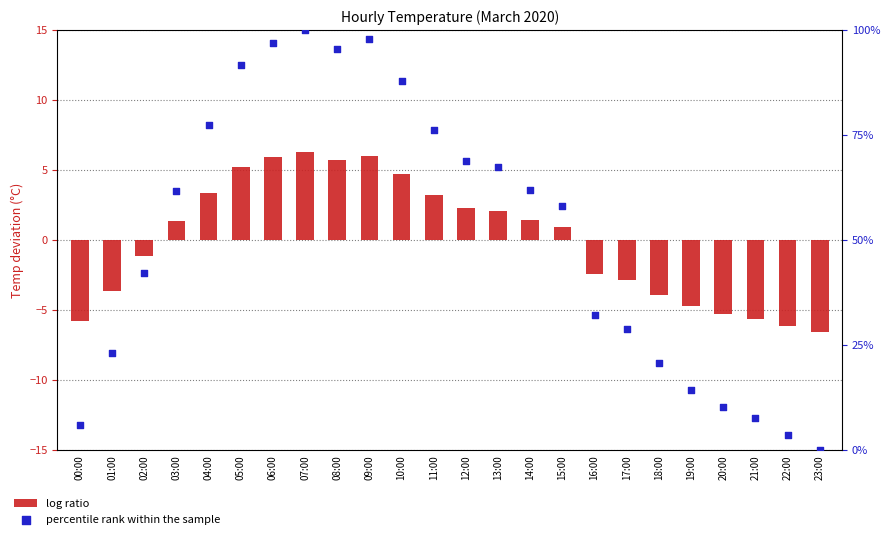

At which category is the sum across all series the highest?

07:00